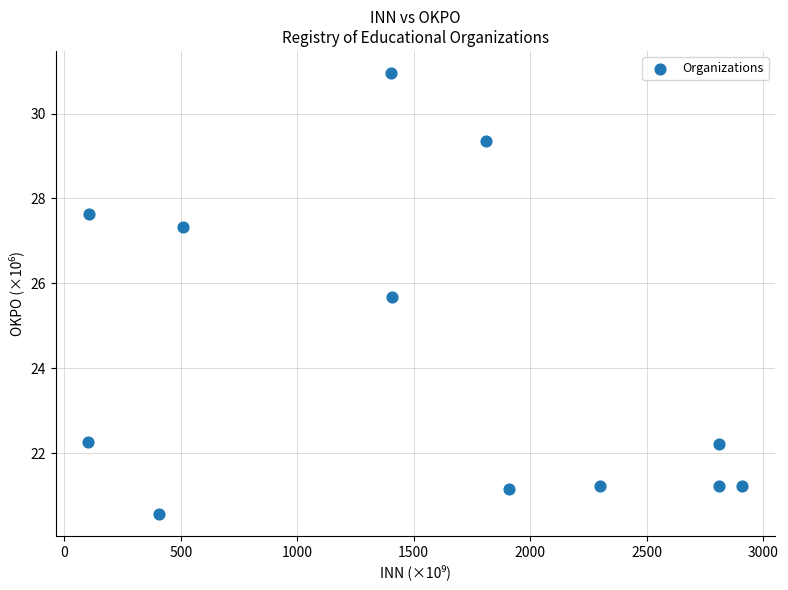

What is the average Y value?

24.2